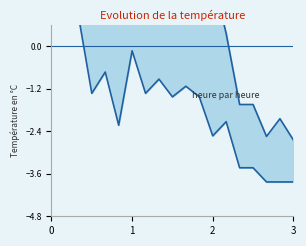

What is the value of the lower (1.064) point at the 15th from the left?

-3.4